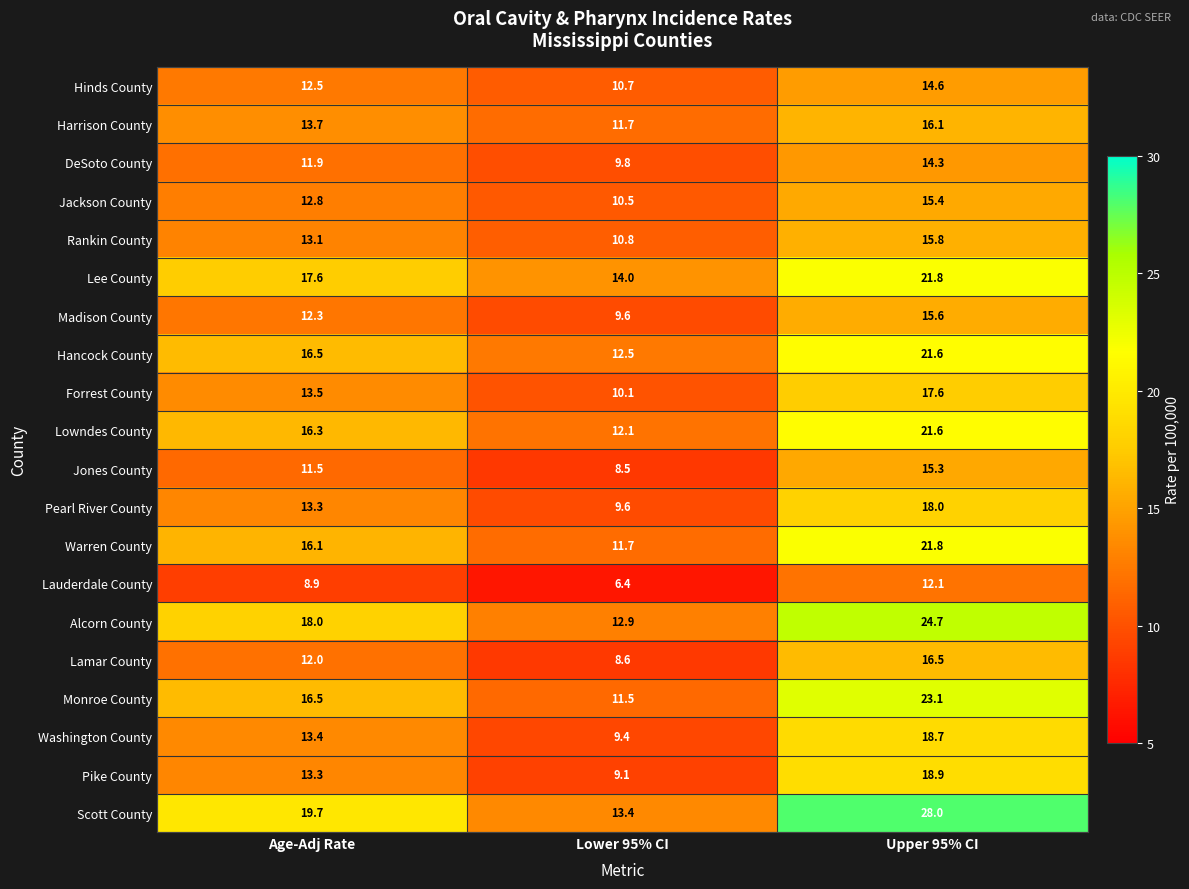

What is the minimum value for Warren County?

11.7